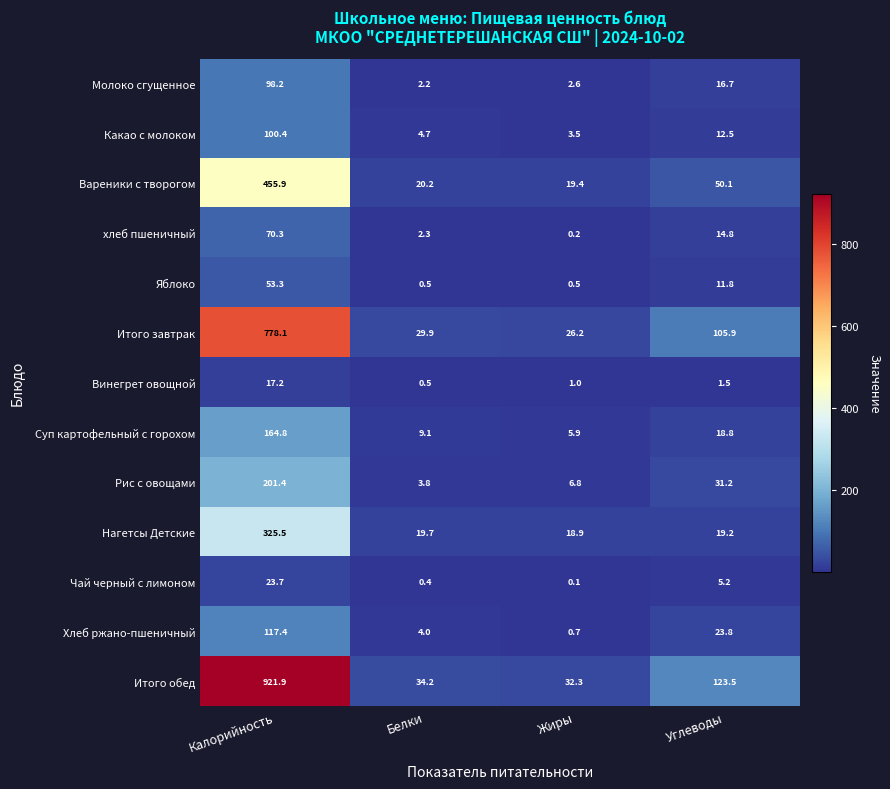

Which category has the highest value across all series?

Калорийность